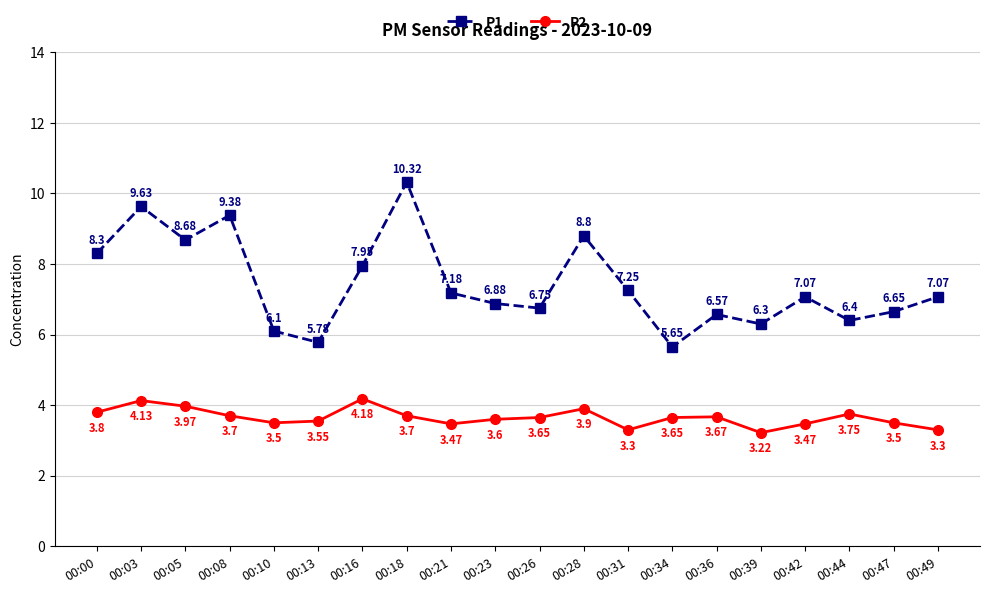

Rank the series by their maximum value, from lowest to highest.

P2, P1